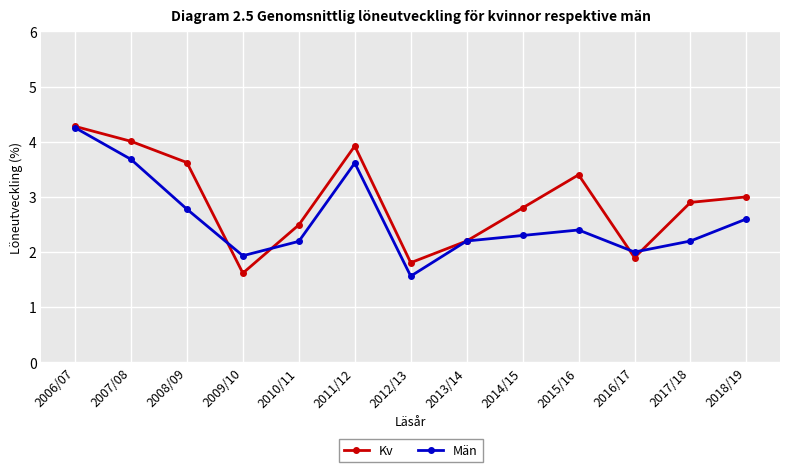

What is the value of the Kv point at the 11th from the left?

1.9